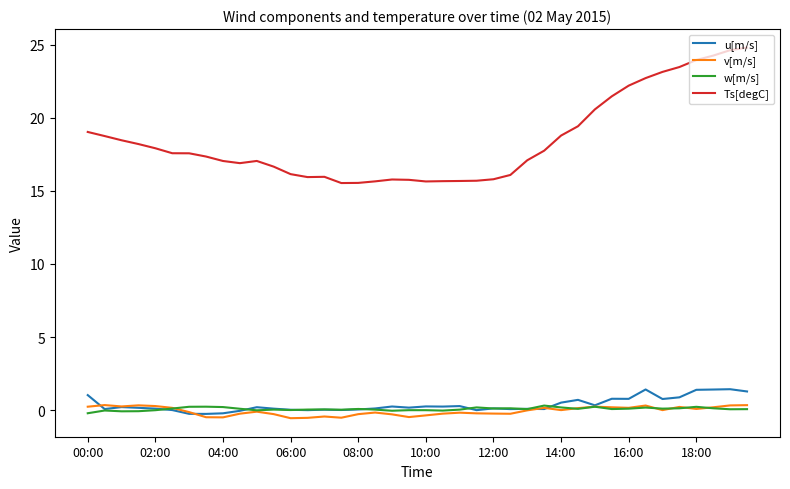

Which series has the largest range (max minus min)?

Ts[degC]